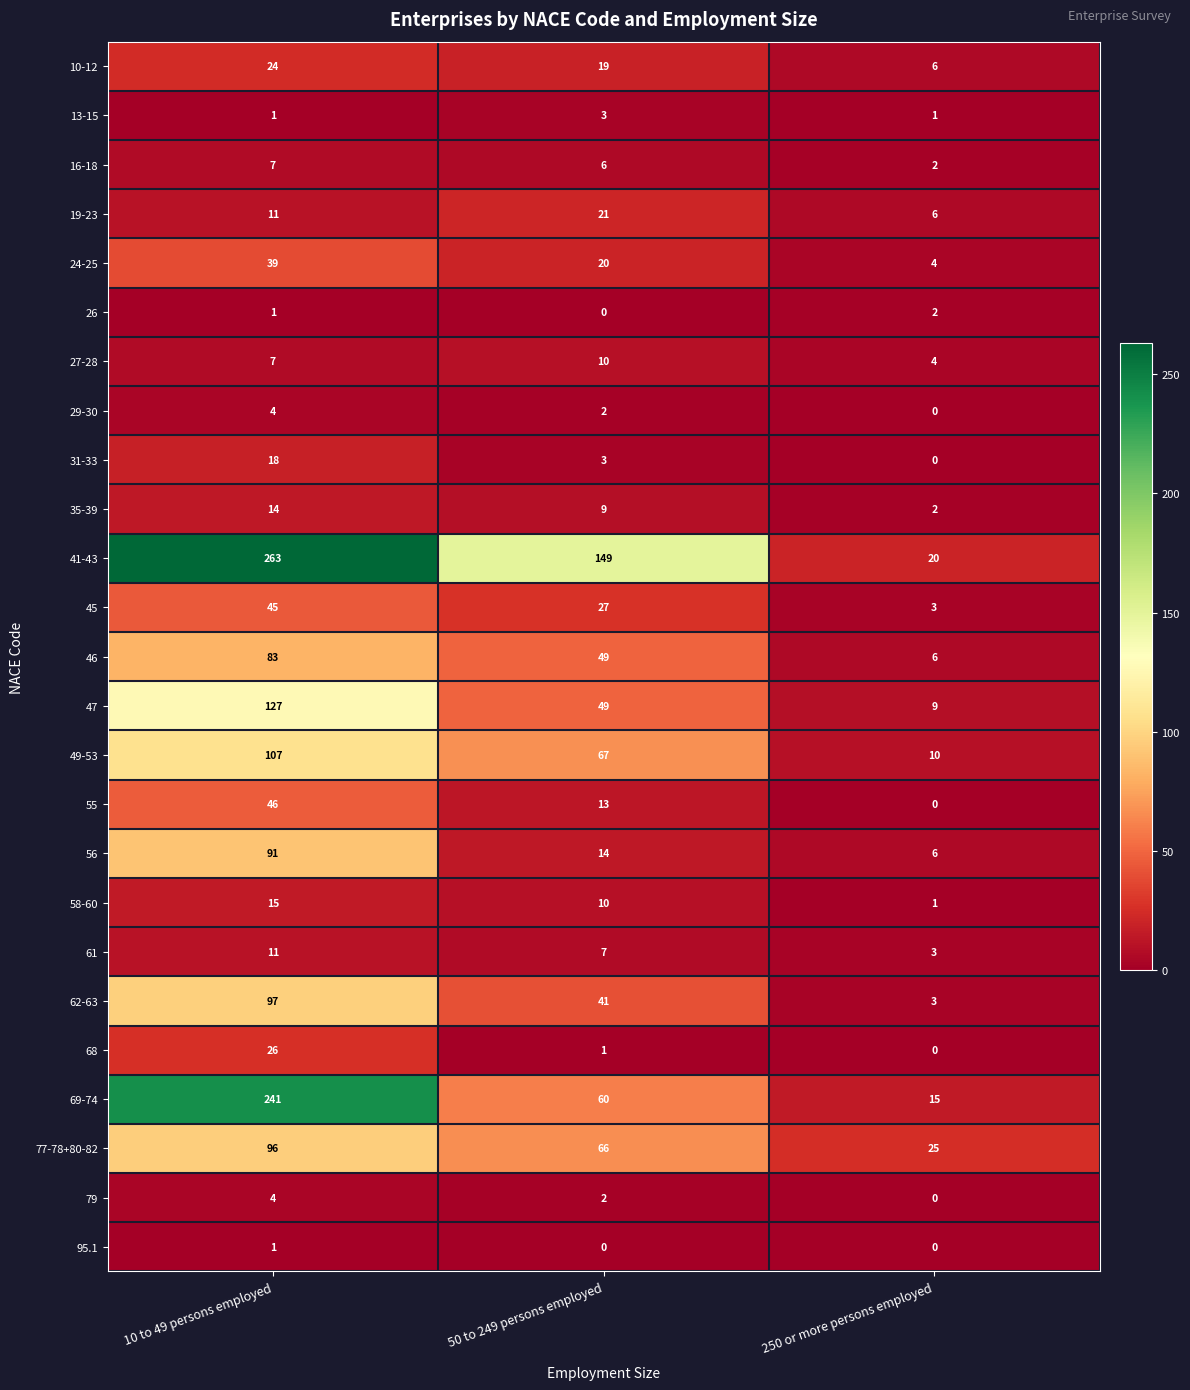

The value of 31-33 at 10 to 49 persons employed is 27. True or false?

False